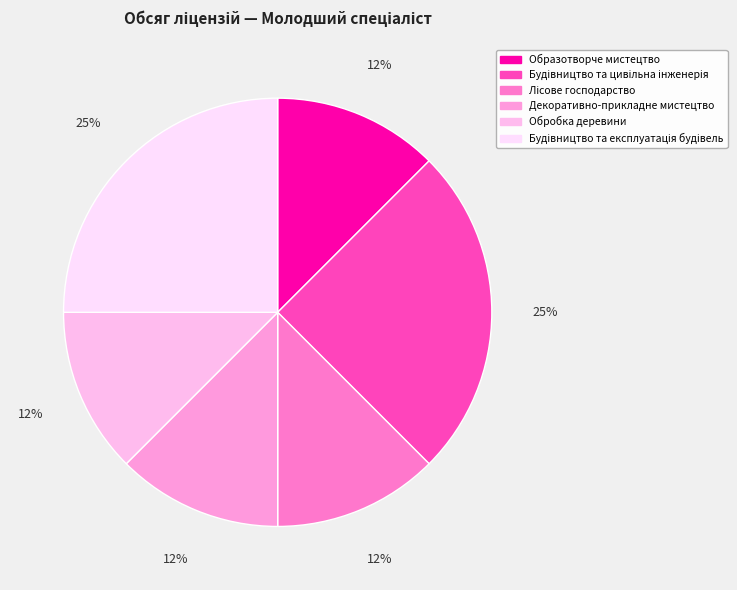

To the nearest percent, what portion does Будівництво та цивільна інженерія represent?

25%